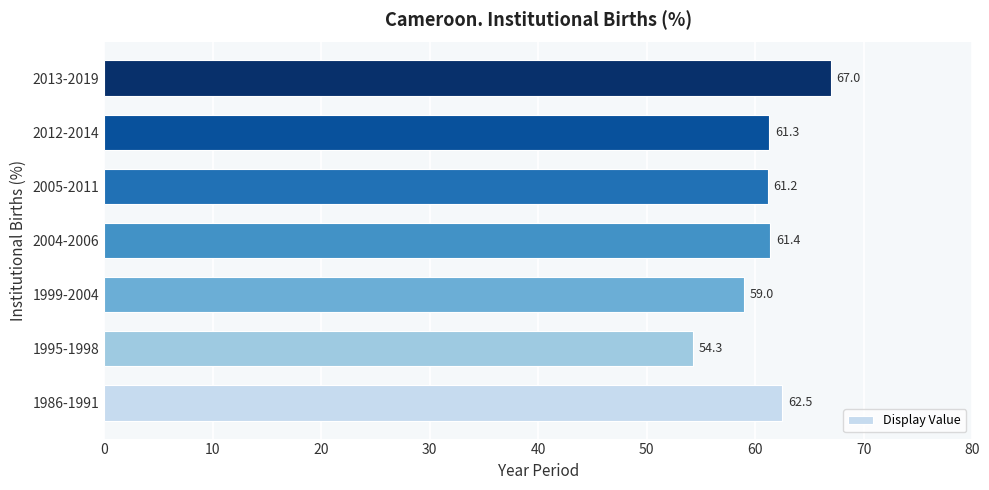

List the labels in order of value, smallest first.

1995-1998, 1999-2004, 2005-2011, 2012-2014, 2004-2006, 1986-1991, 2013-2019